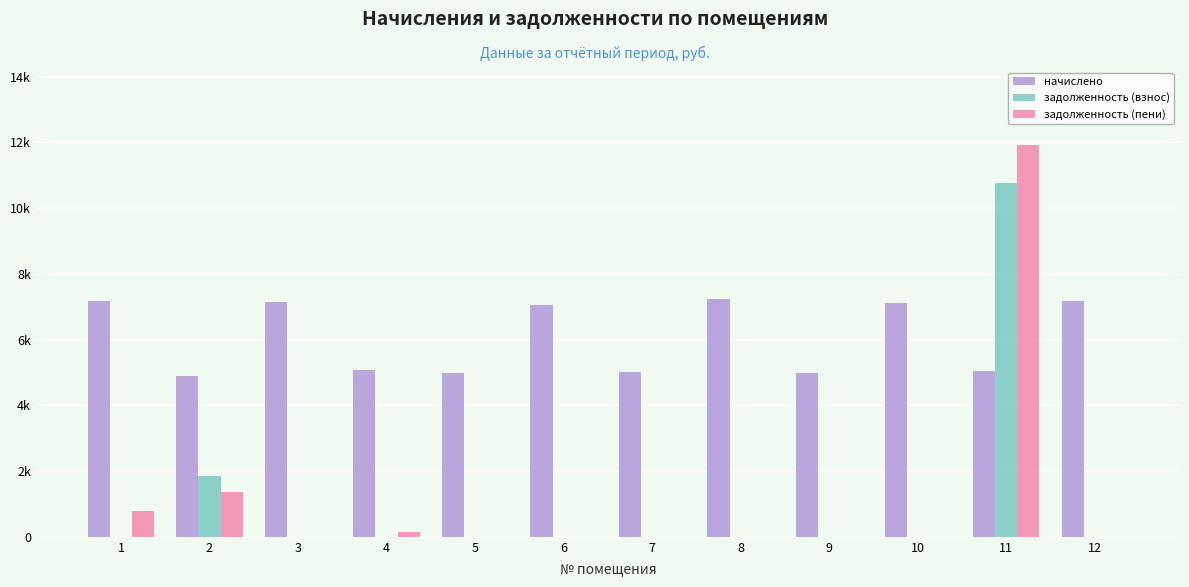

Between 4 and 8, which series saw the biggest shift?

начислено